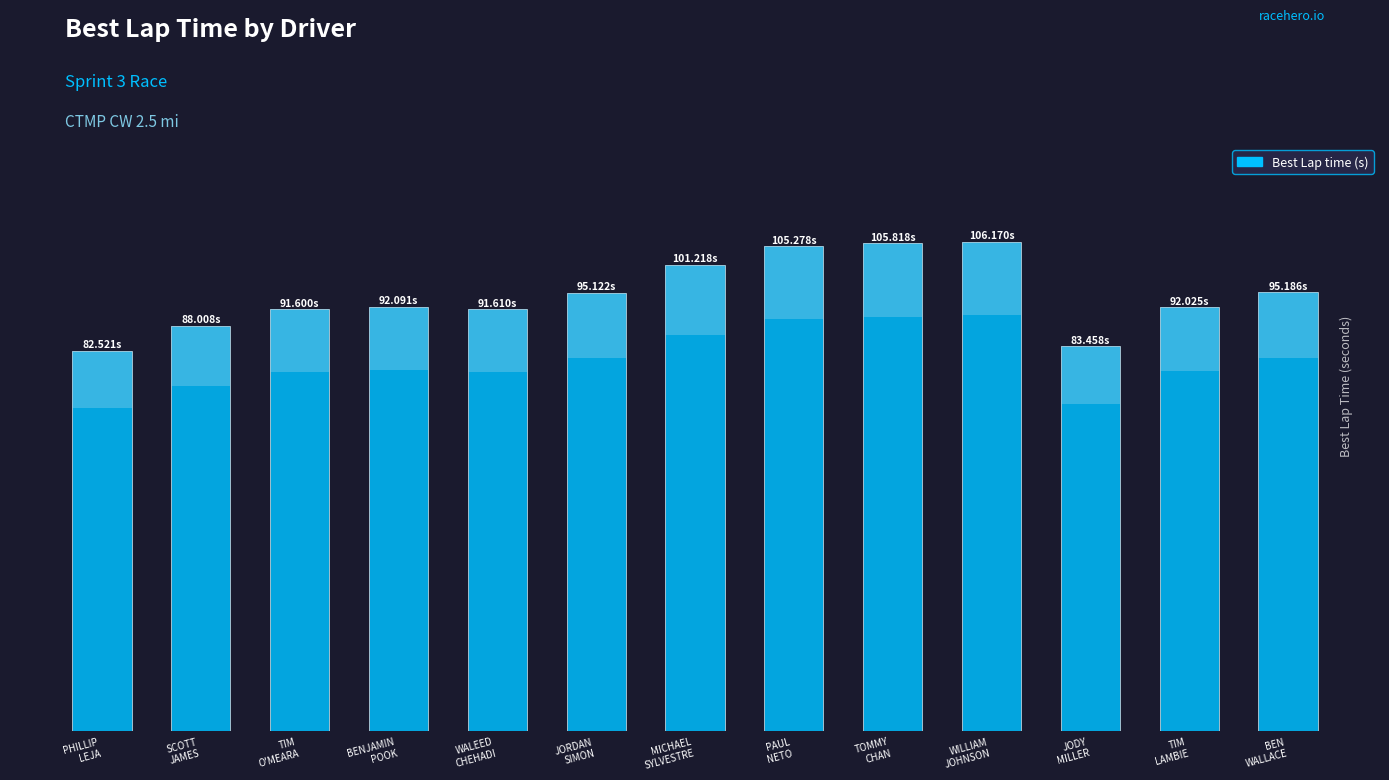

Rank the categories by value from highest to lowest.

WILLIAM
JOHNSON, TOMMY
CHAN, PAUL
NETO, MICHAEL
SYLVESTRE, BEN
WALLACE, JORDAN
SIMON, BENJAMIN
POOK, TIM
LAMBIE, WALEED
CHEHADI, TIM
O'MEARA, SCOTT
JAMES, JODY
MILLER, PHILLIP
LEJA